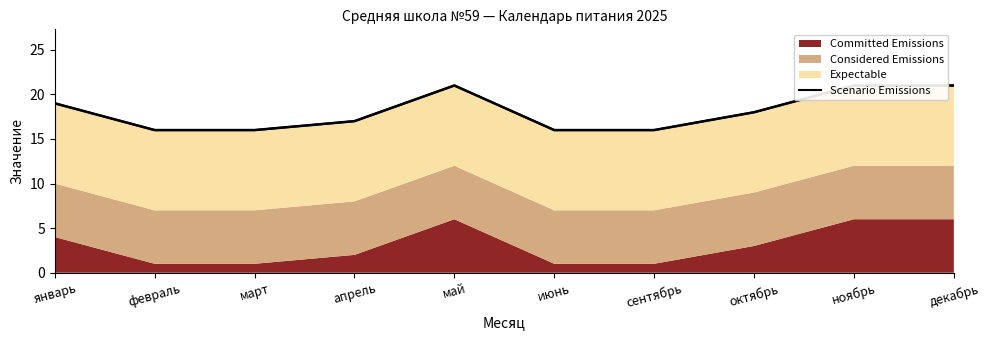

Does the chart display data point markers on the line(s)?

No